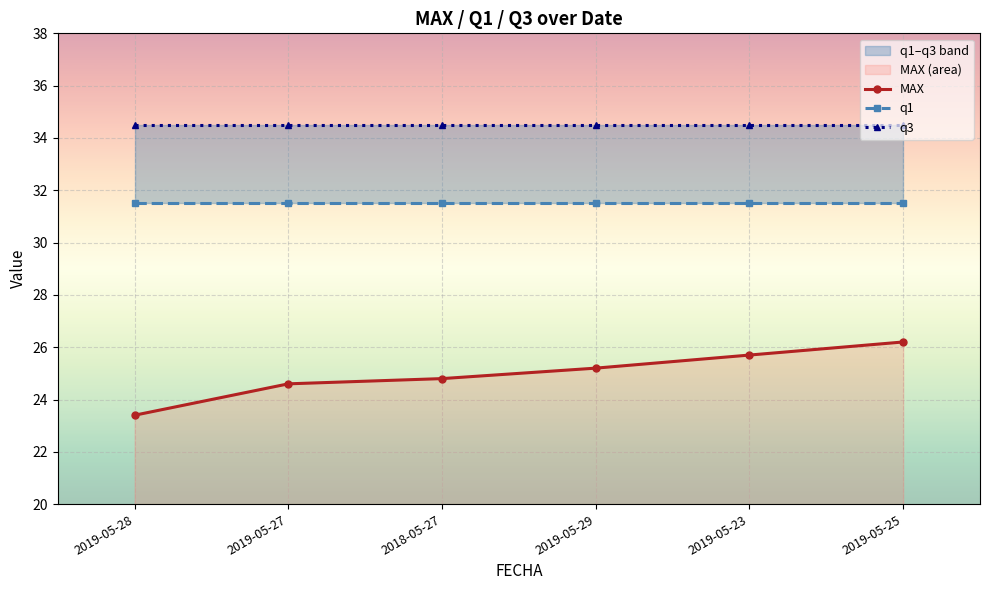

Which series has the largest range (max minus min)?

MAX